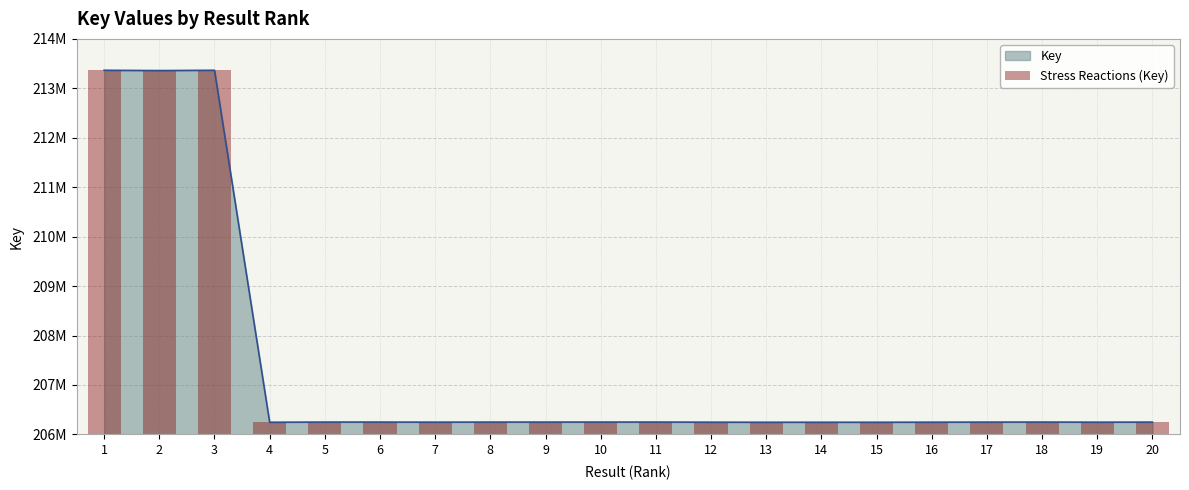

How many categories are shown in the chart?

20